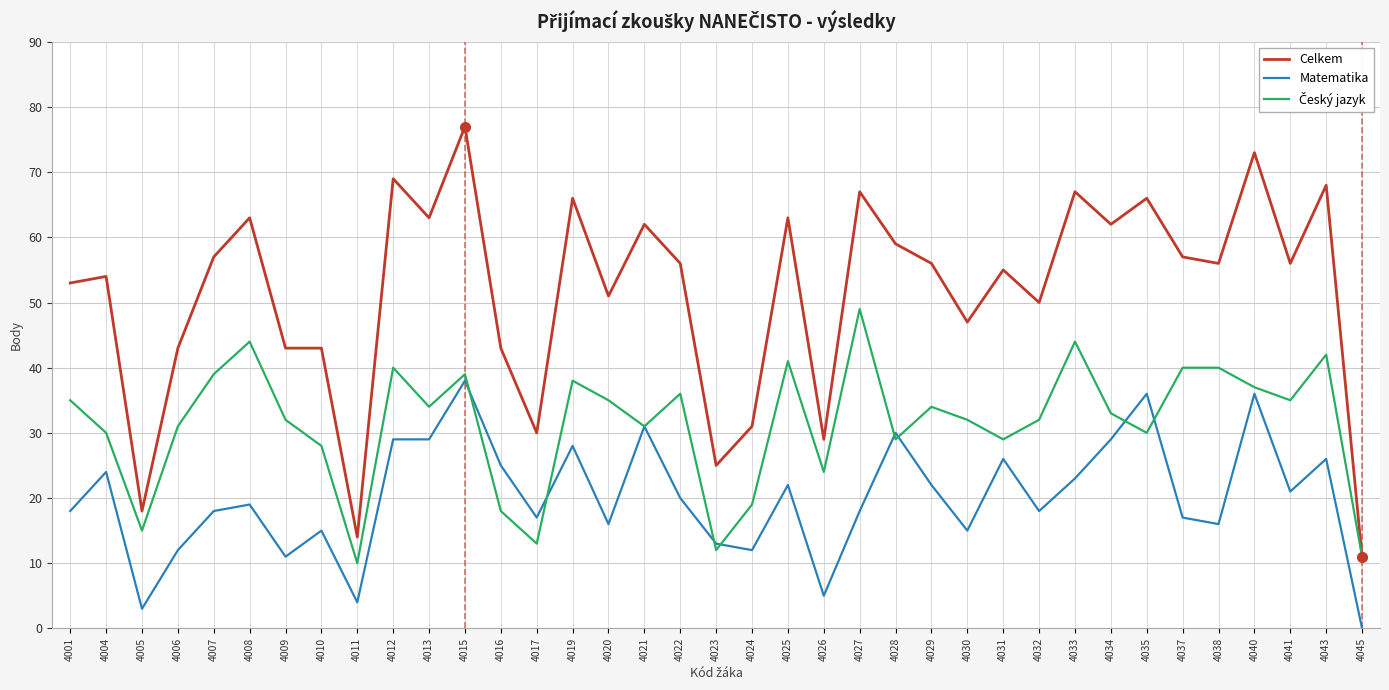

What is the total value across all series at 4010?

86